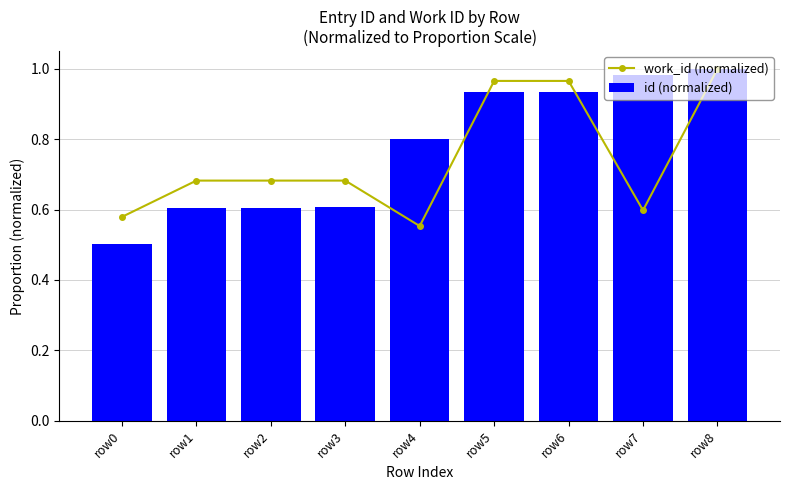

Where is work_id (normalized) nearest to the value 0?

row4